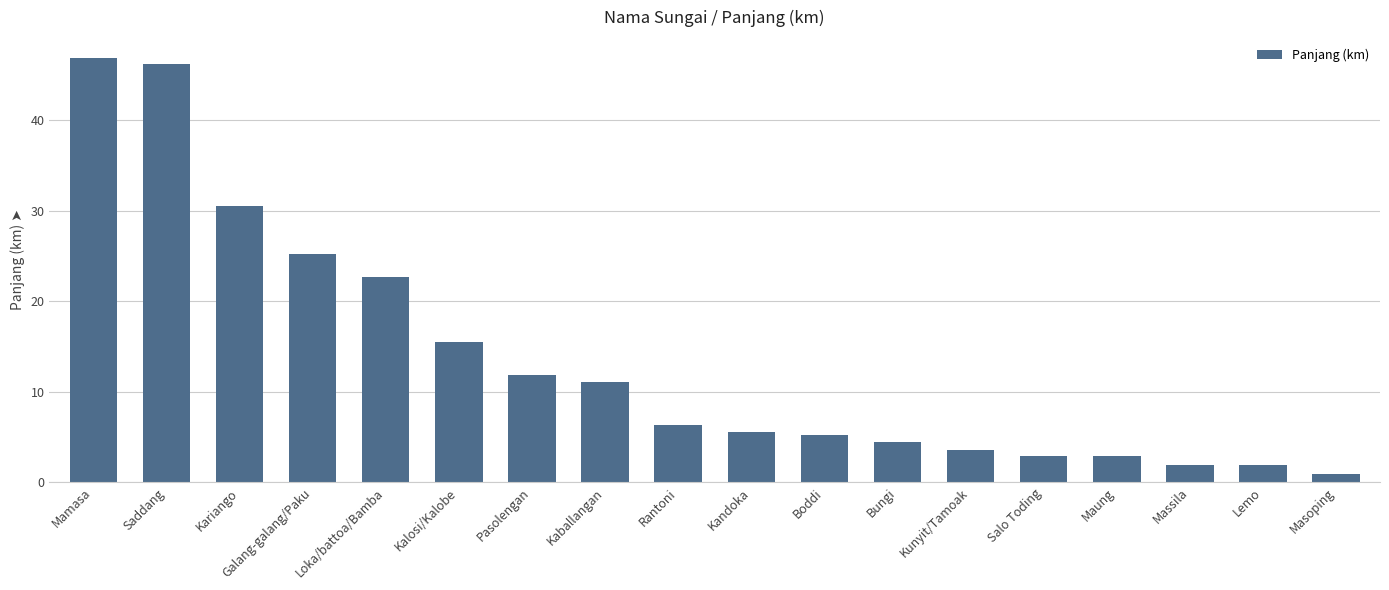

What is the label of the 4th bar from the left?

Galang-galang/Paku